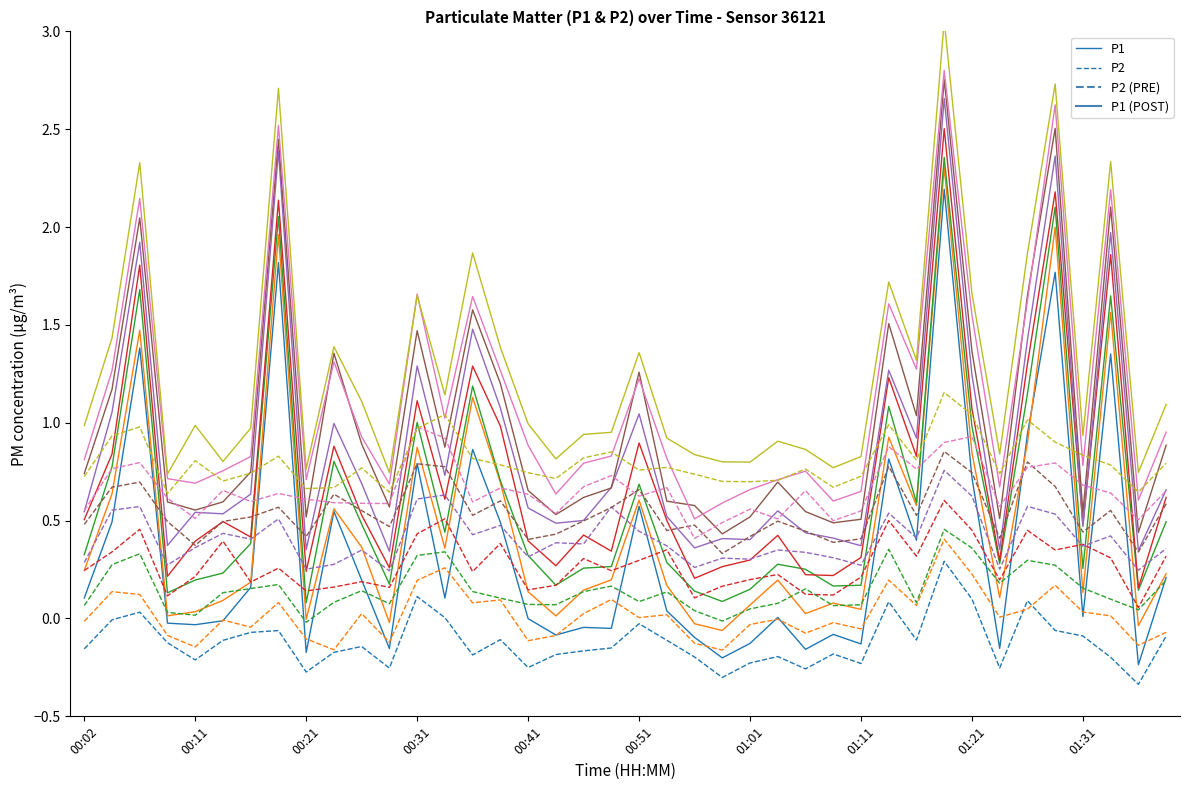

True or false: P2 and P1 intersect in this chart.

False